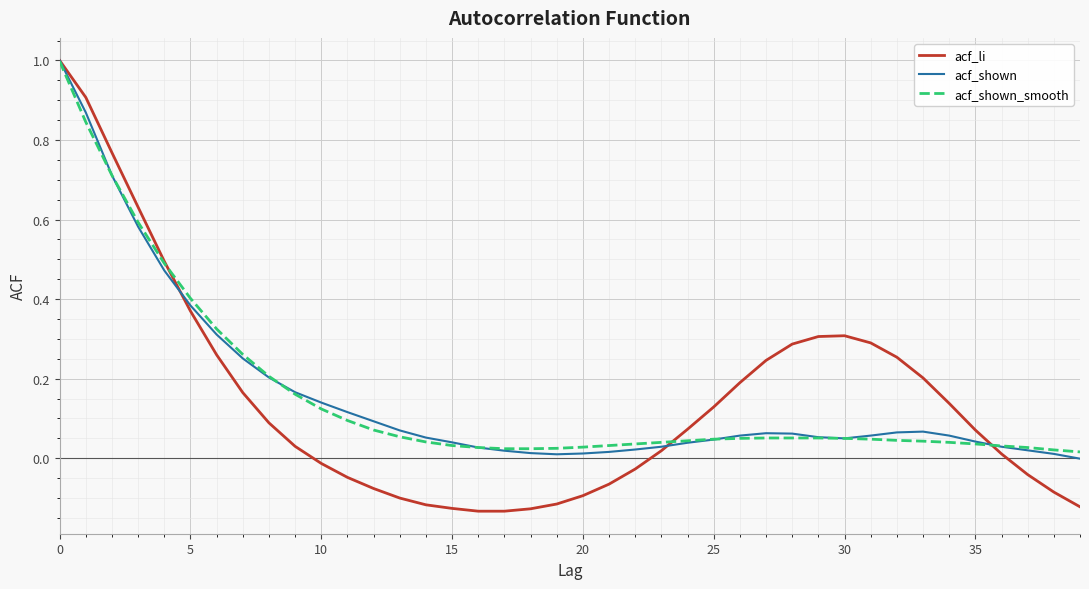

What is the highest value of the acf_shown series?

1.0